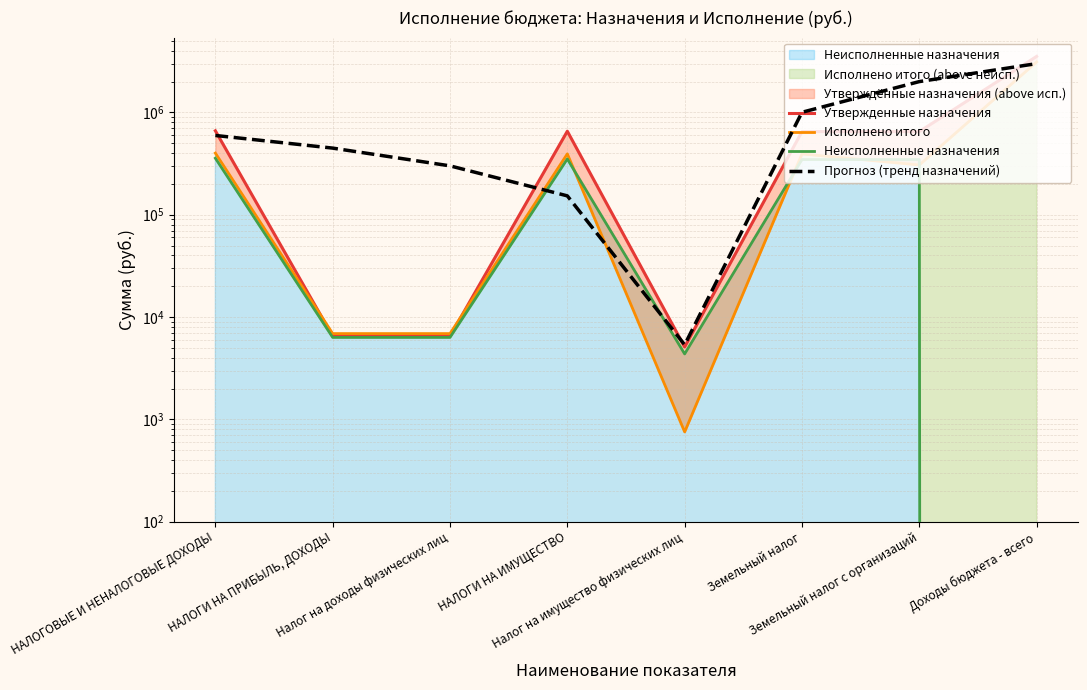

The Исполнено итого series shows 605881.2 at Земельный налог. True or false?

False